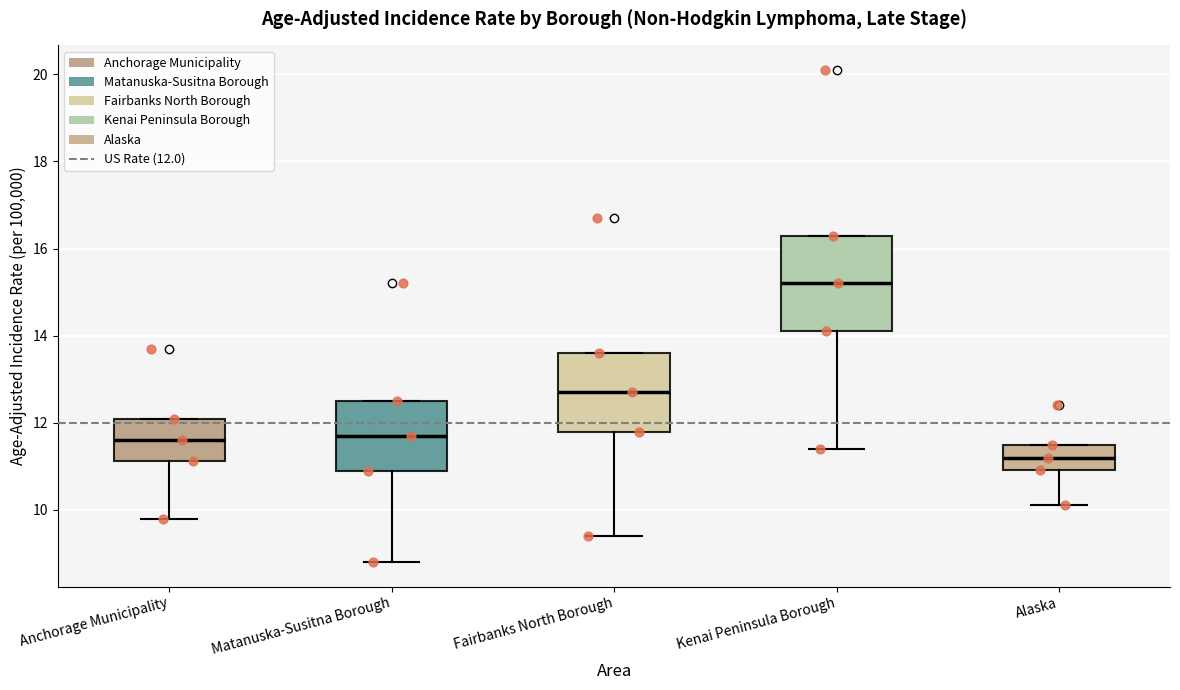

Which box has the lowest median line?

Alaska